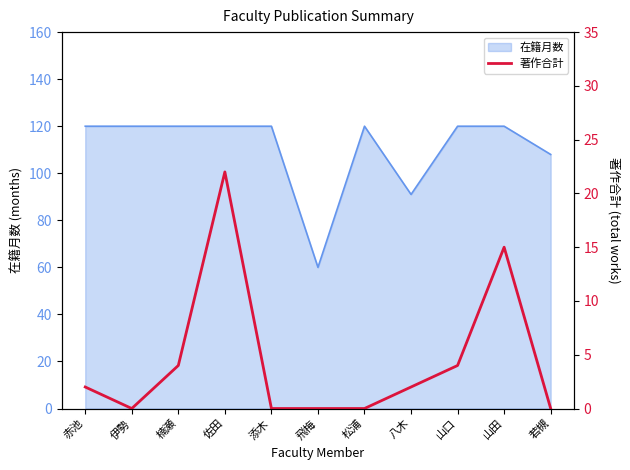

The value of 在籍月数 at 伊勢 is 165. True or false?

False